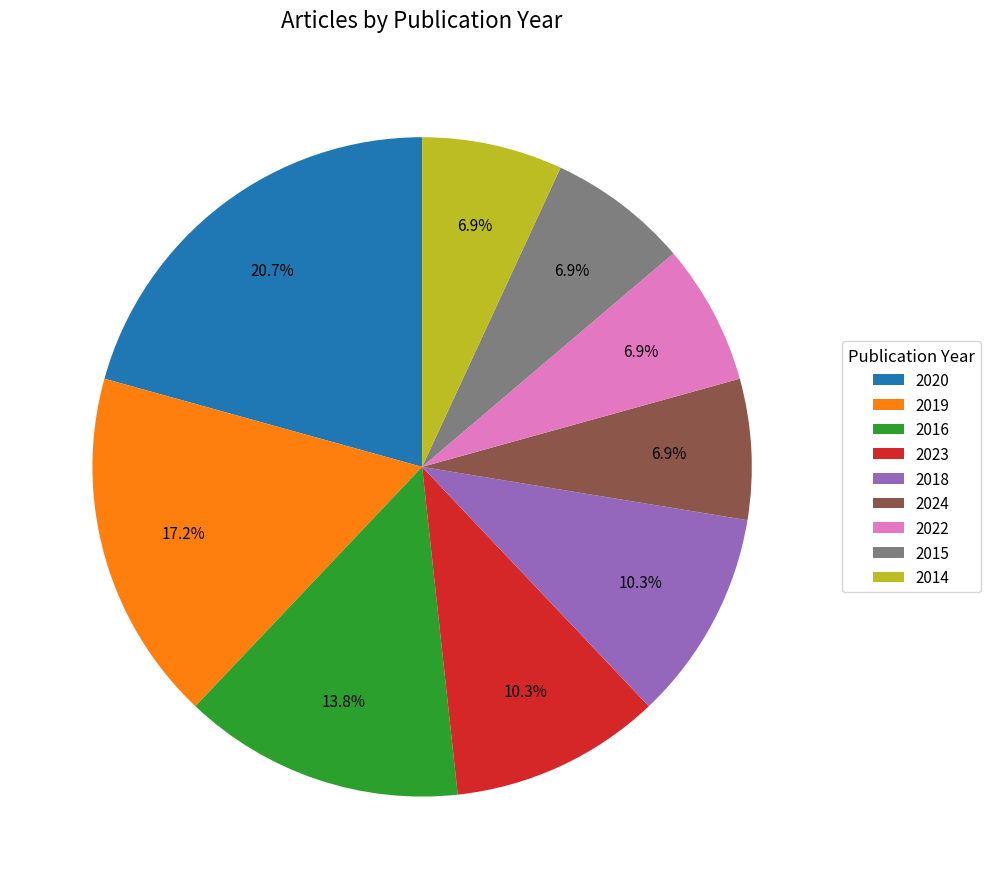

Does any single category account for the majority?

No